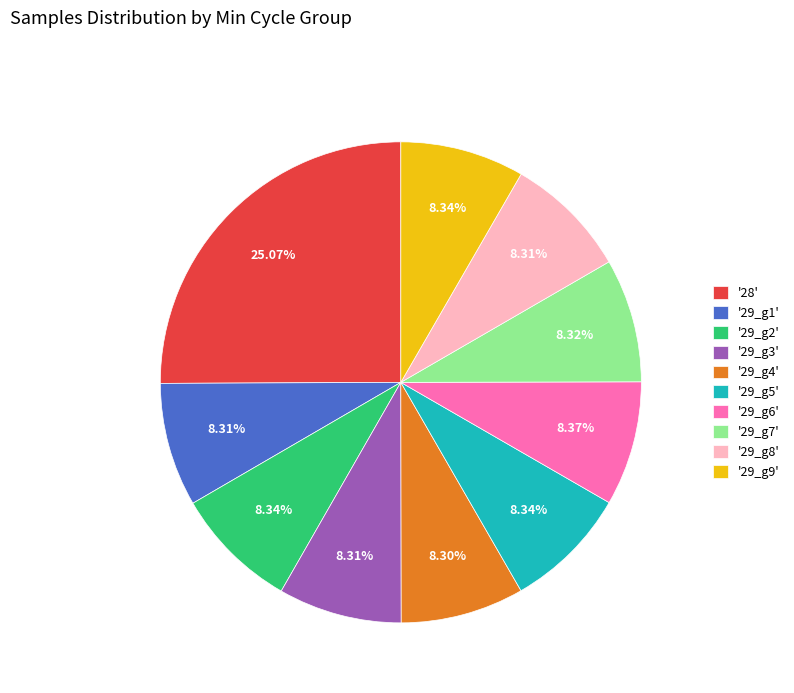

What is the ratio of the value at '29_g3' to the value at '29_g7'?

1.0